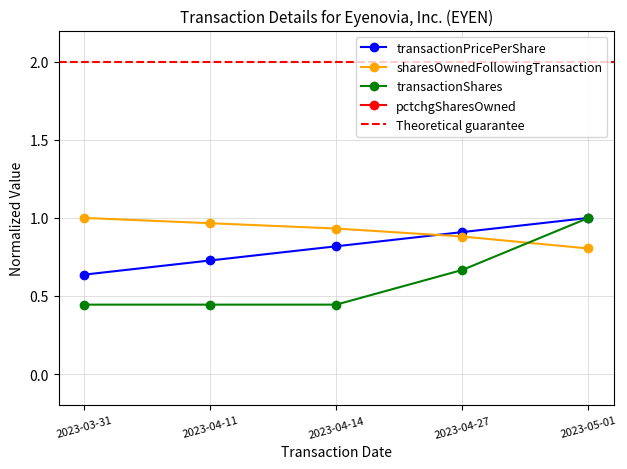

At how many categories does at least one series exceed 0?

5